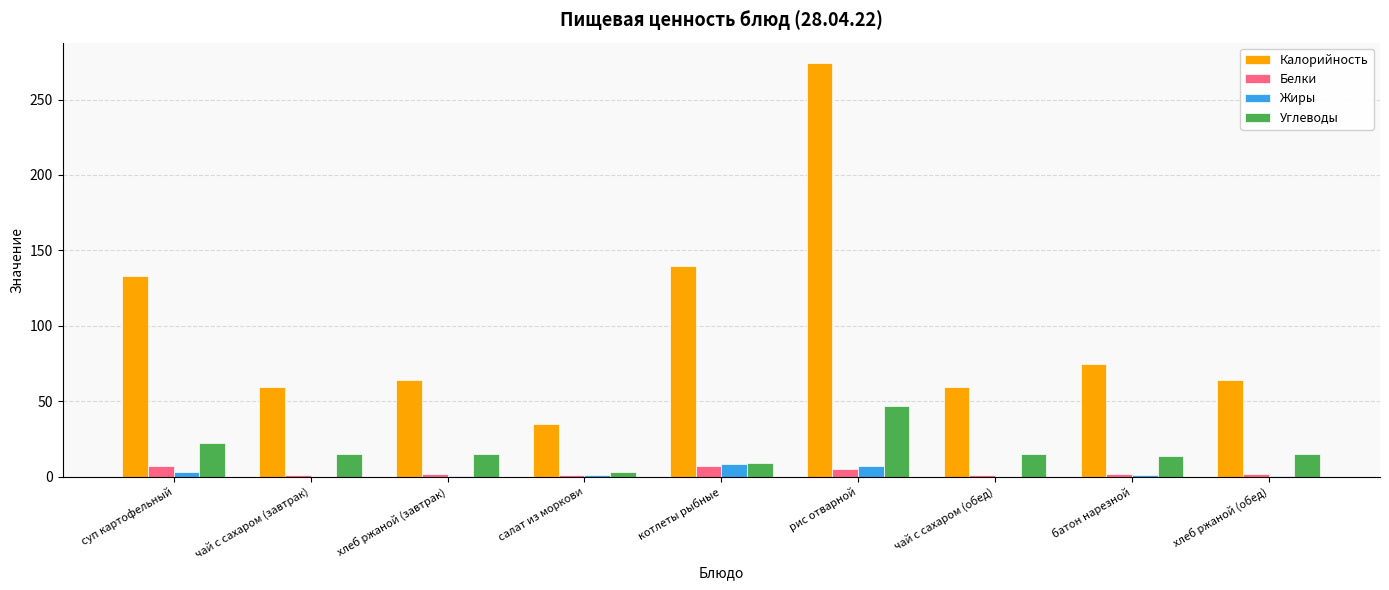

What is the average value of the Жиры series?

2.3